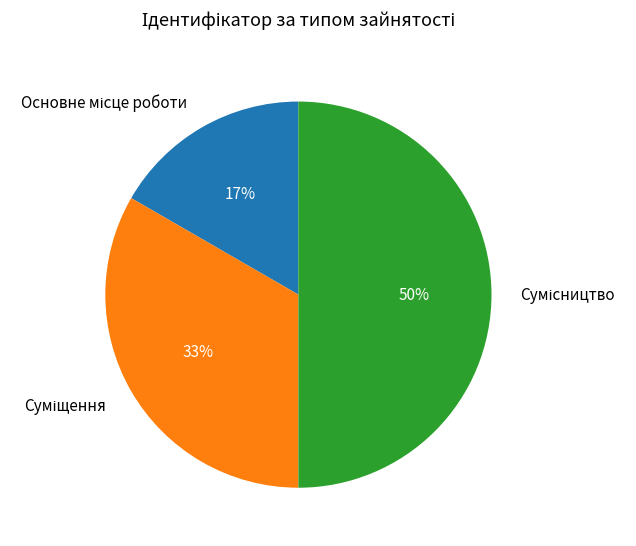

To the nearest percent, what is the average slice percentage?

33%